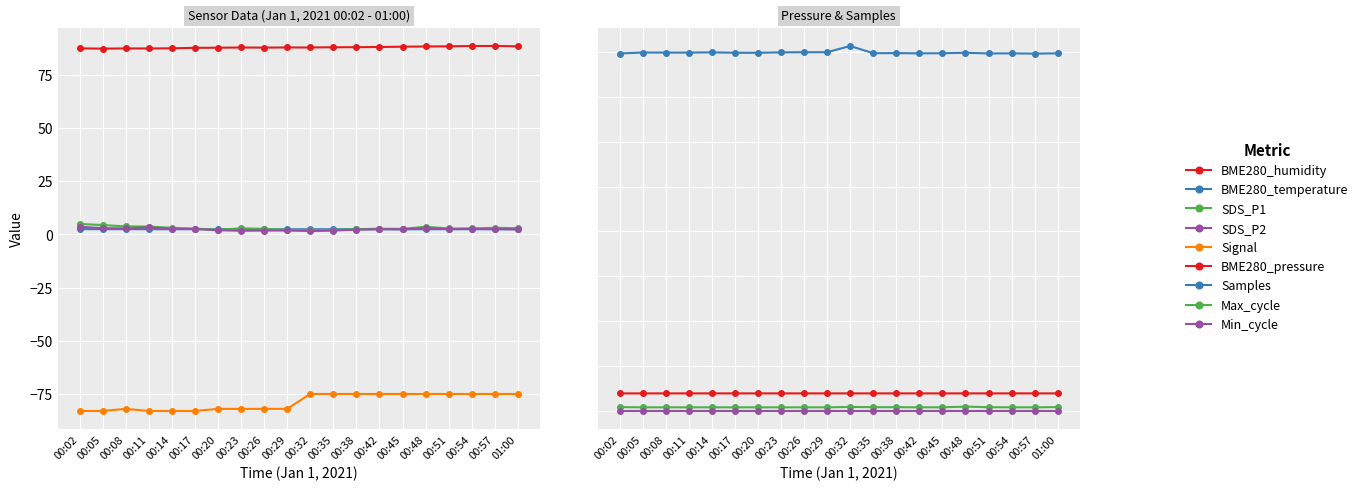

How many interior local peaks does the SDS_P1 series have?

4